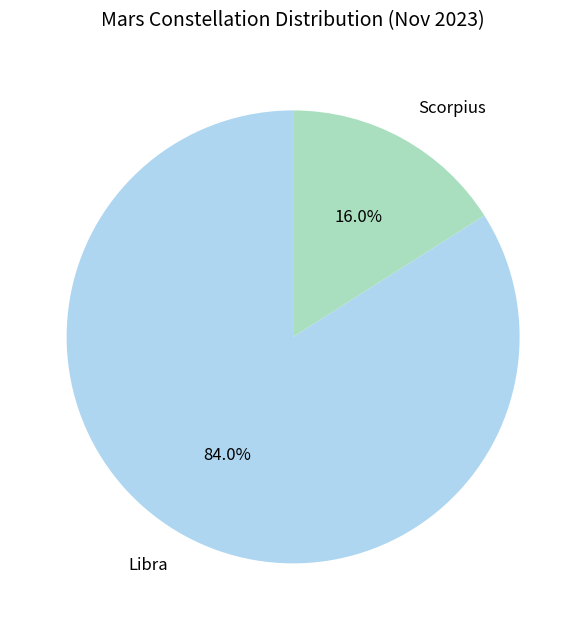

Which slice is the largest?

Libra